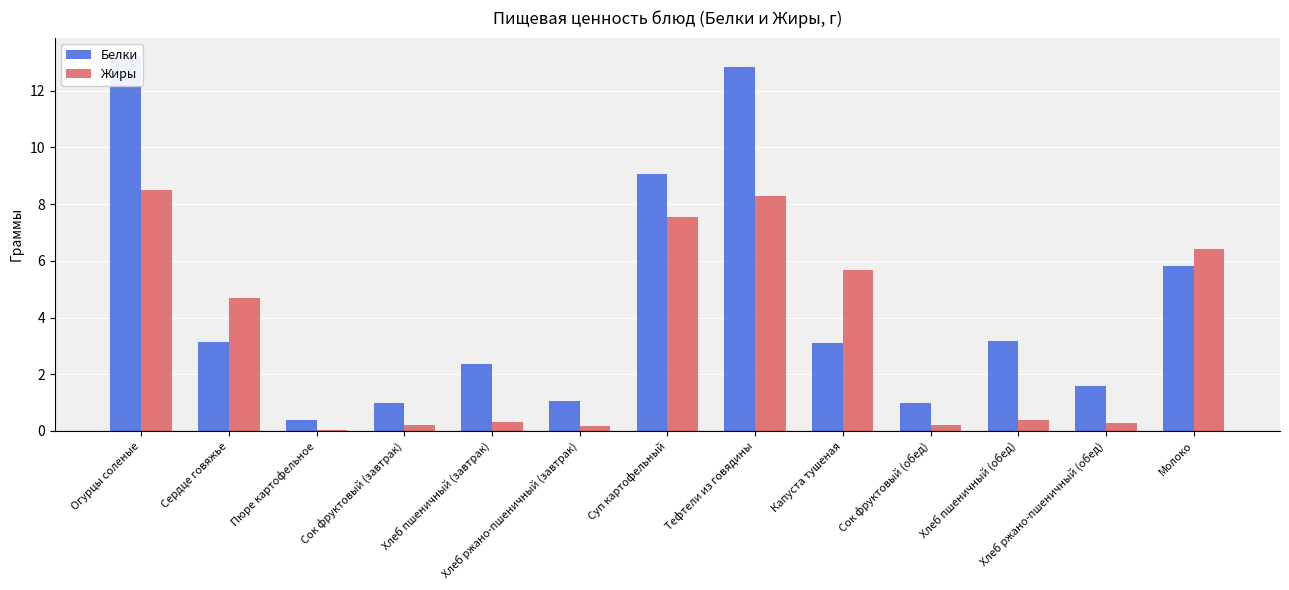

Is the value of Белки at Хлеб пшеничный (завтрак) greater than the value of Жиры at Капуста тушеная?

No